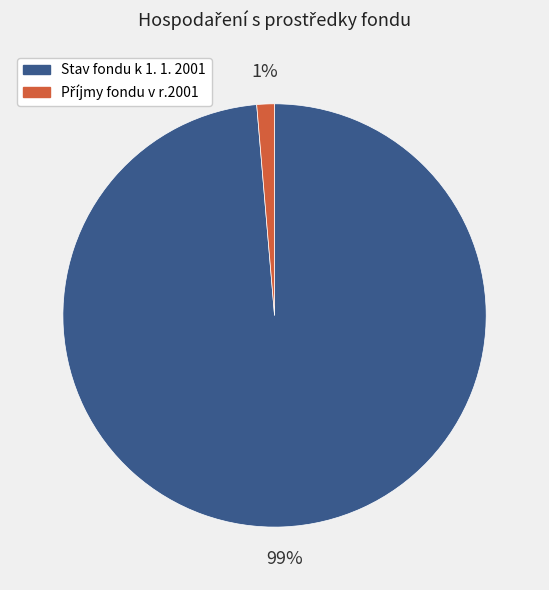

Is there a majority slice in this chart?

Yes